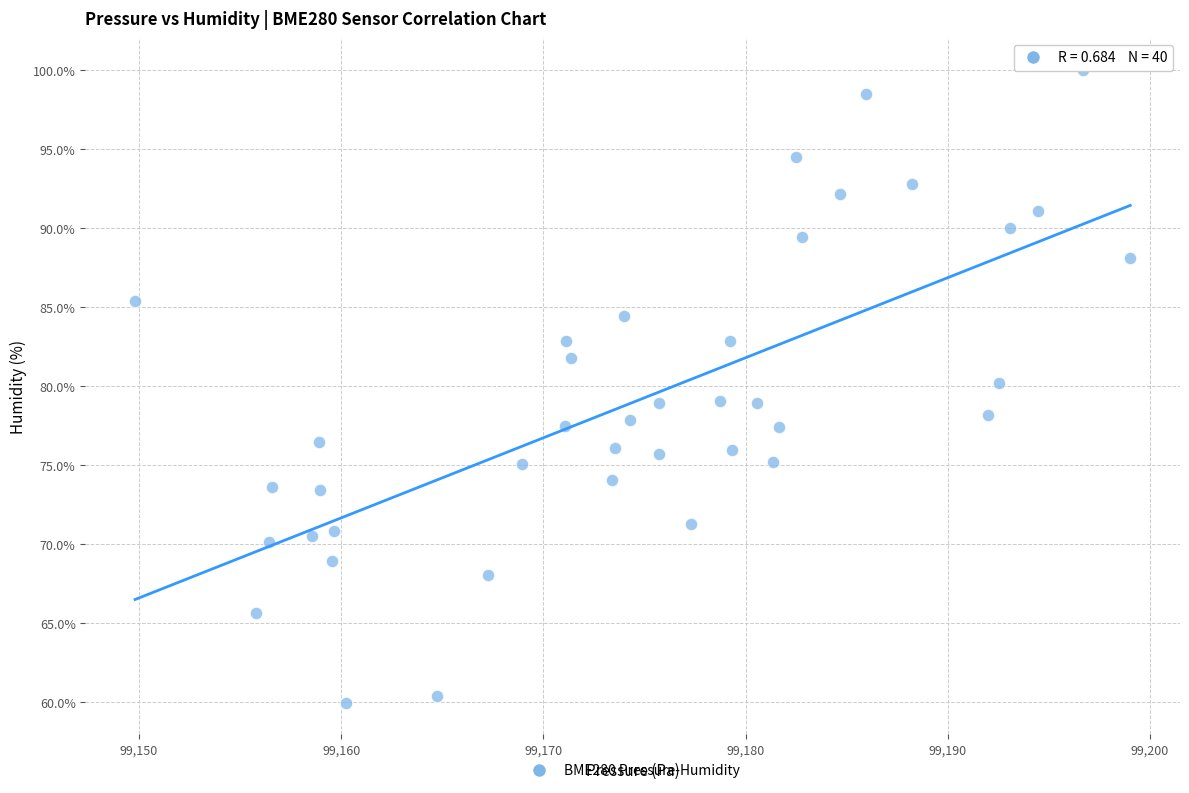

What is the range of Y values (max minus min)?

40.0